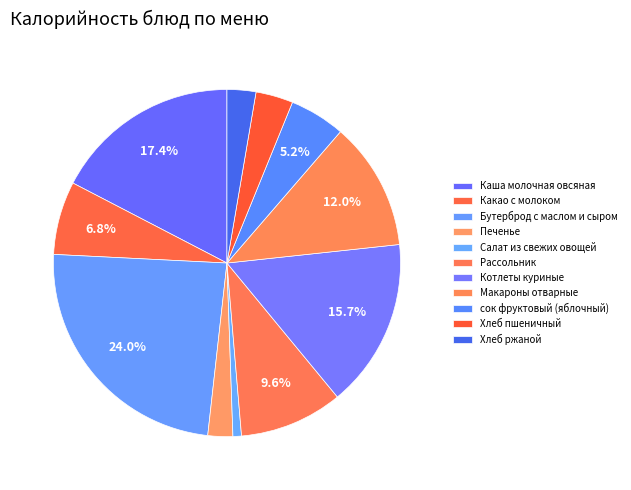

To the nearest percent, what is the combined percentage of Каша молочная овсяная and сок фруктовый (яблочный)?

23%